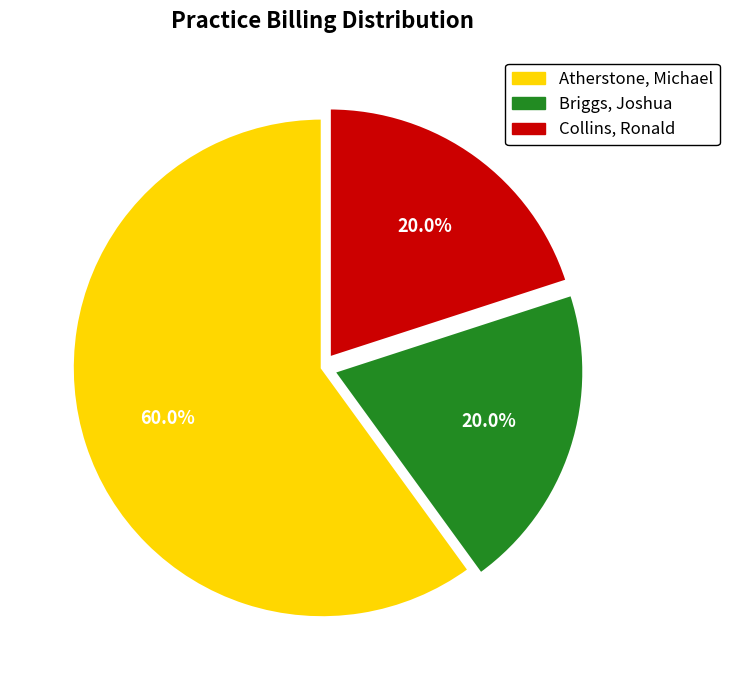

Is it true that Collins, Ronald is 33% of the pie?

False